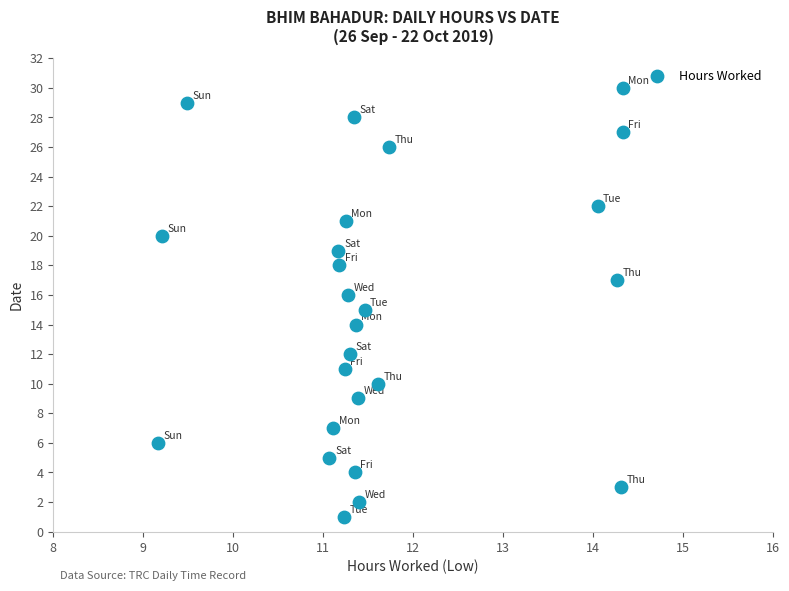

What is the range of Y values (max minus min)?

29